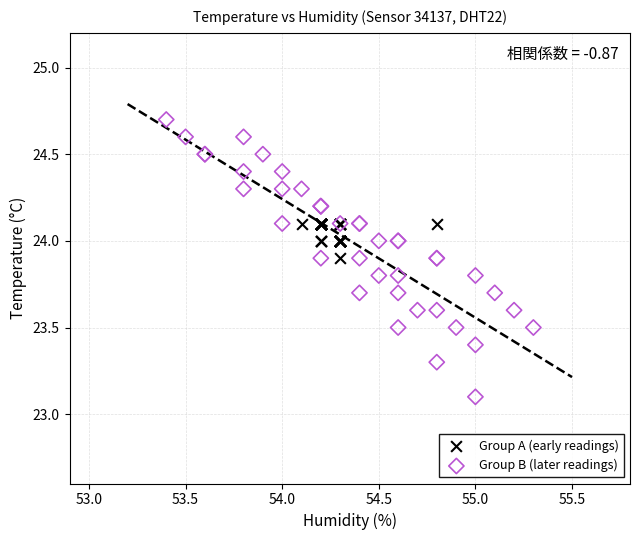

Which series has the largest Y range (max minus min)?

Group B (later readings)